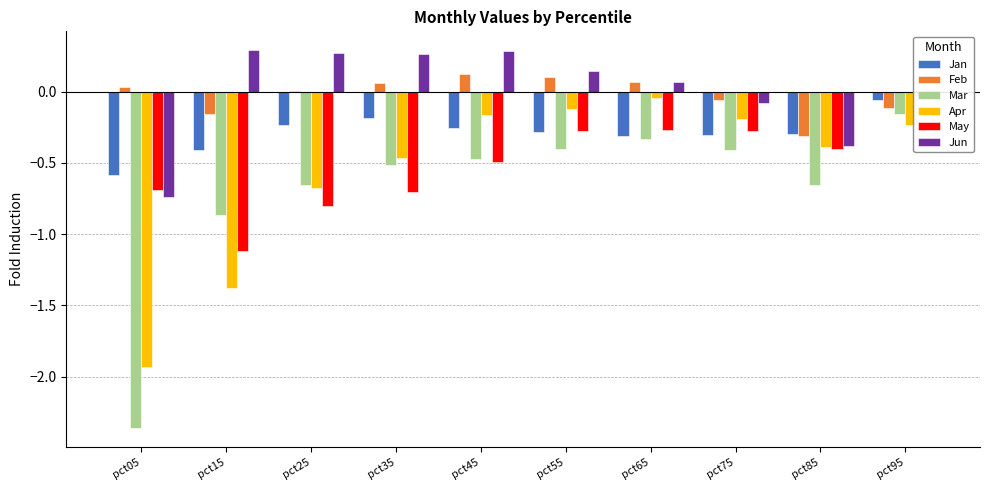

Reading left to right, list all the values displayed in this chart.

Jan: -0.6	-0.4	-0.2	-0.2	-0.3	-0.3	-0.3	-0.3	-0.3	-0.1
Feb: 0.0	-0.2	0.0	0.1	0.1	0.1	0.1	-0.1	-0.3	-0.1
Mar: -2.4	-0.9	-0.7	-0.5	-0.5	-0.4	-0.3	-0.4	-0.7	-0.2
Apr: -1.9	-1.4	-0.7	-0.5	-0.2	-0.1	-0.0	-0.2	-0.4	-0.2
May: -0.7	-1.1	-0.8	-0.7	-0.5	-0.3	-0.3	-0.3	-0.4	-0.0
Jun: -0.7	0.3	0.3	0.3	0.3	0.1	0.1	-0.1	-0.4	0.0